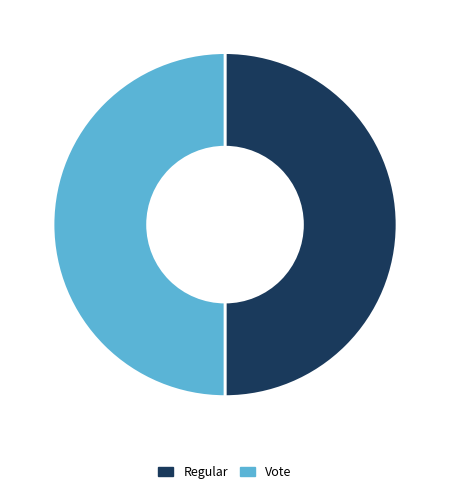

The Vote slice represents 57% of the pie. True or false?

False